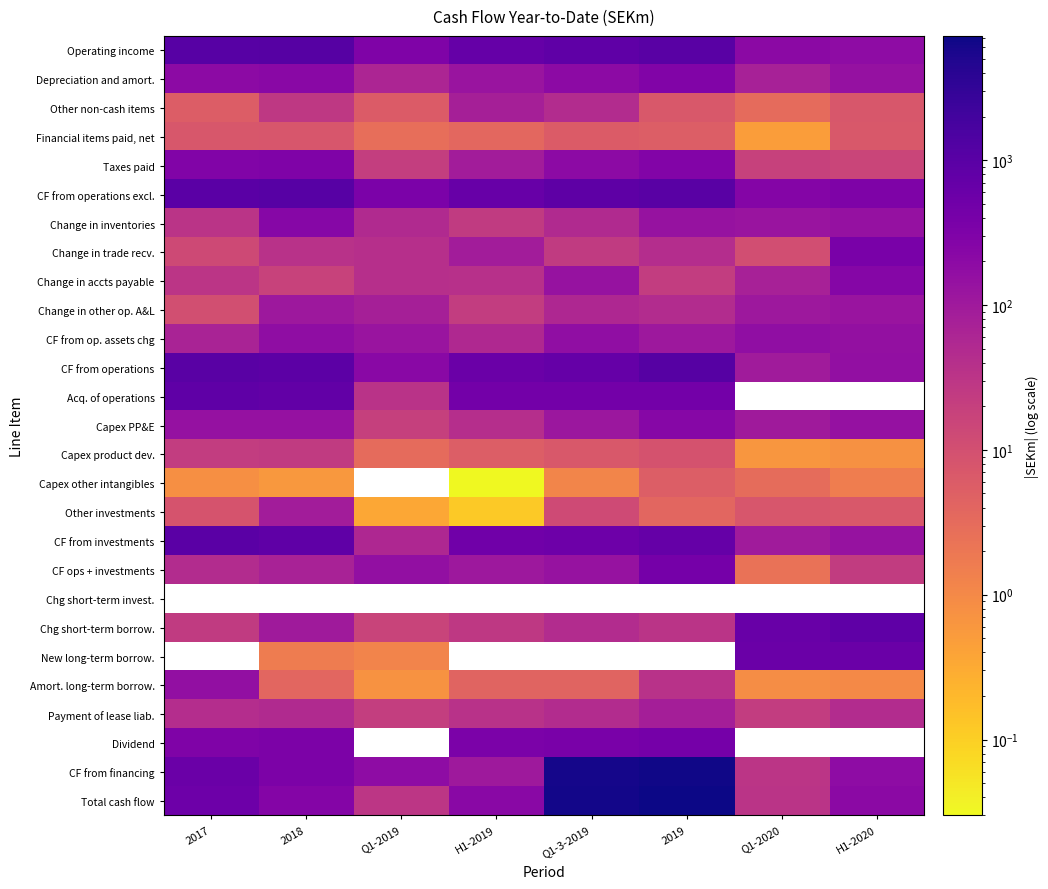

True or false: Other investments has a value of 8.3 at 2017.

True